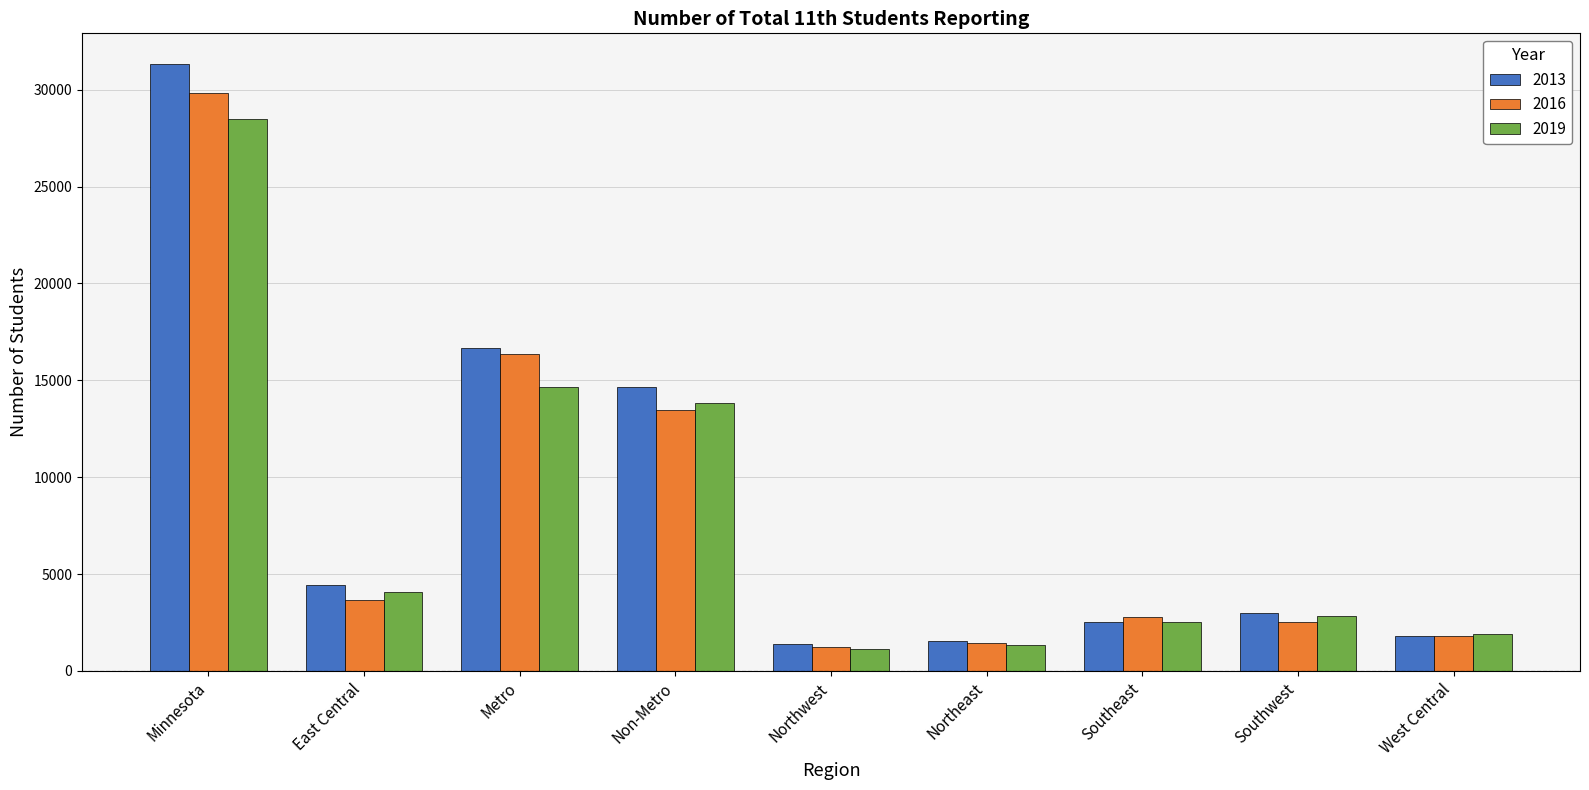

The value of 2019 at Northeast is 1339. True or false?

True